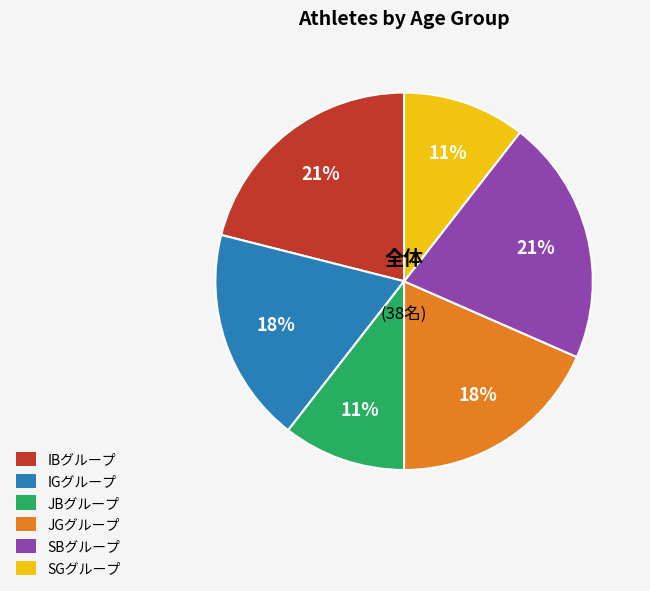

Is there a majority slice in this chart?

No